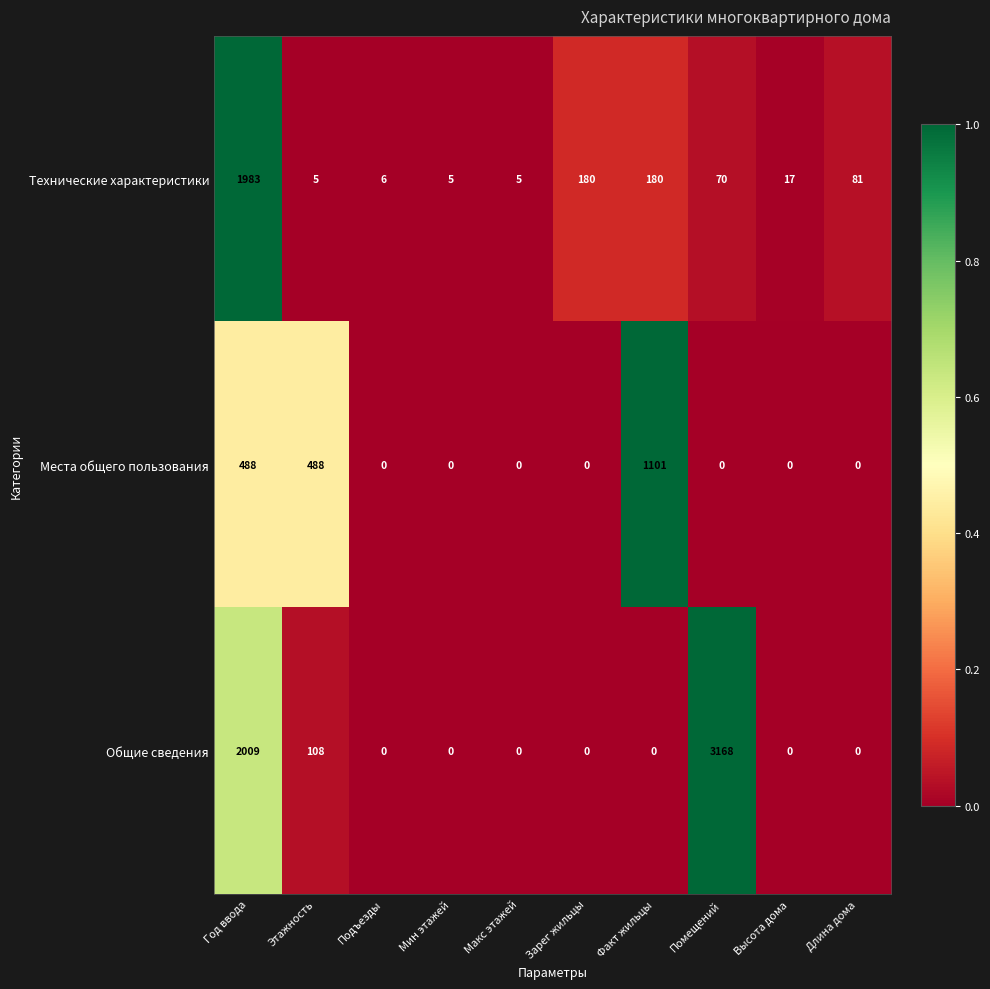

The Места общего пользования series shows 0 at Макс этажей. True or false?

True